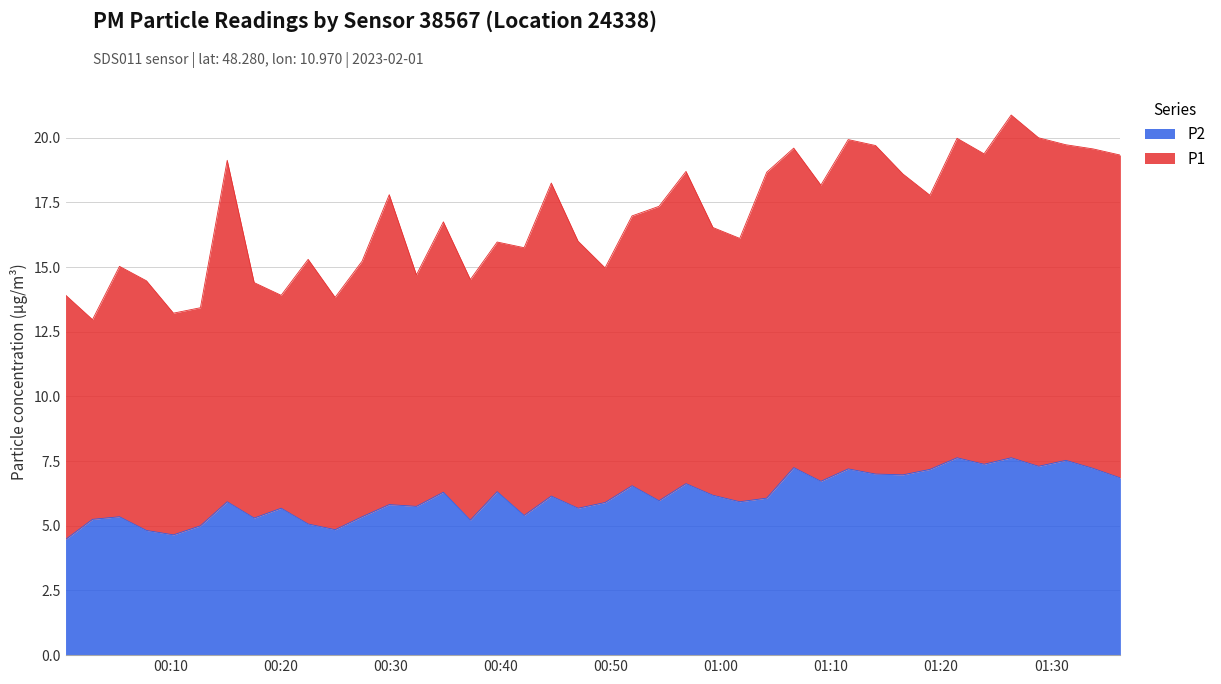

What position from the left is 2023-02-01T00:49:29?

21